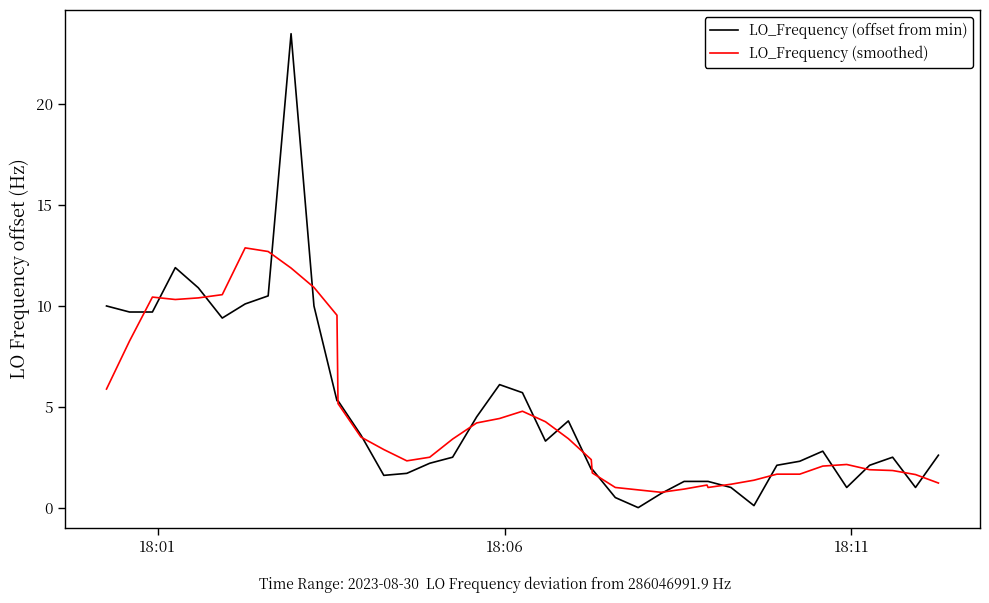

Which series has the largest range (max minus min)?

LO_Frequency (offset from min)